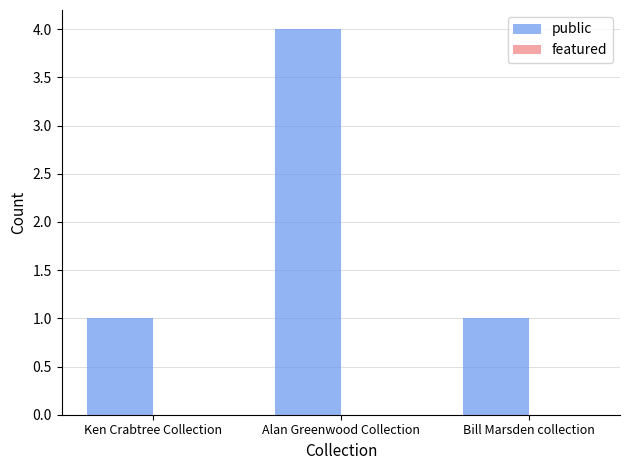

What is the ratio of the value at Alan Greenwood Collection to the value at Ken Crabtree Collection?

4.0